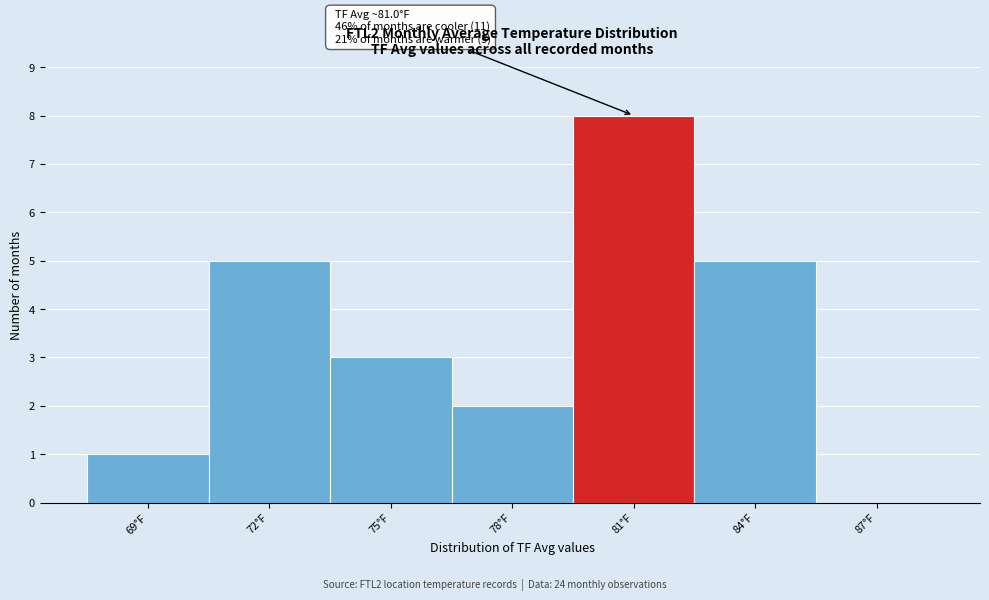

Reading left to right, transcribe all the data shown in this chart.

69°F=1	72°F=5	75°F=3	78°F=2	81°F=8	84°F=5	87°F=0